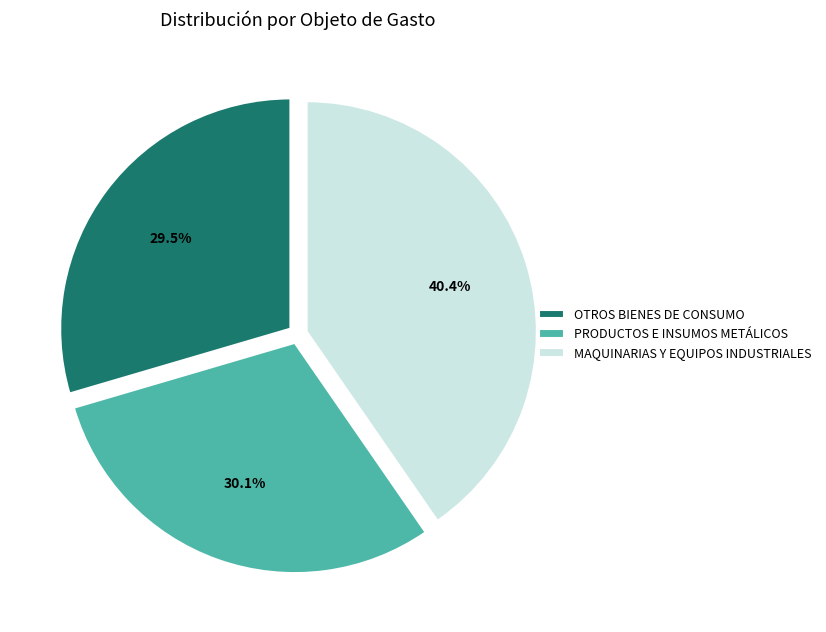

How many slices are in this pie chart?

3